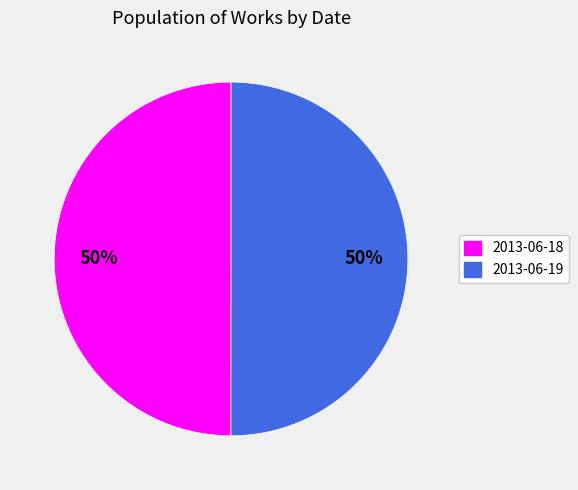

What is the ratio of the value at 2013-06-19 to the value at 2013-06-18?

1.0